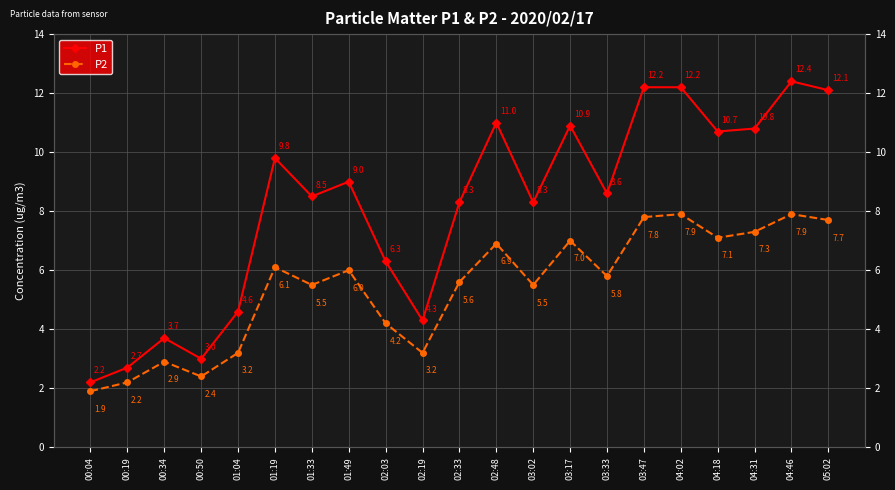

At how many categories does at least one series exceed 12?

4